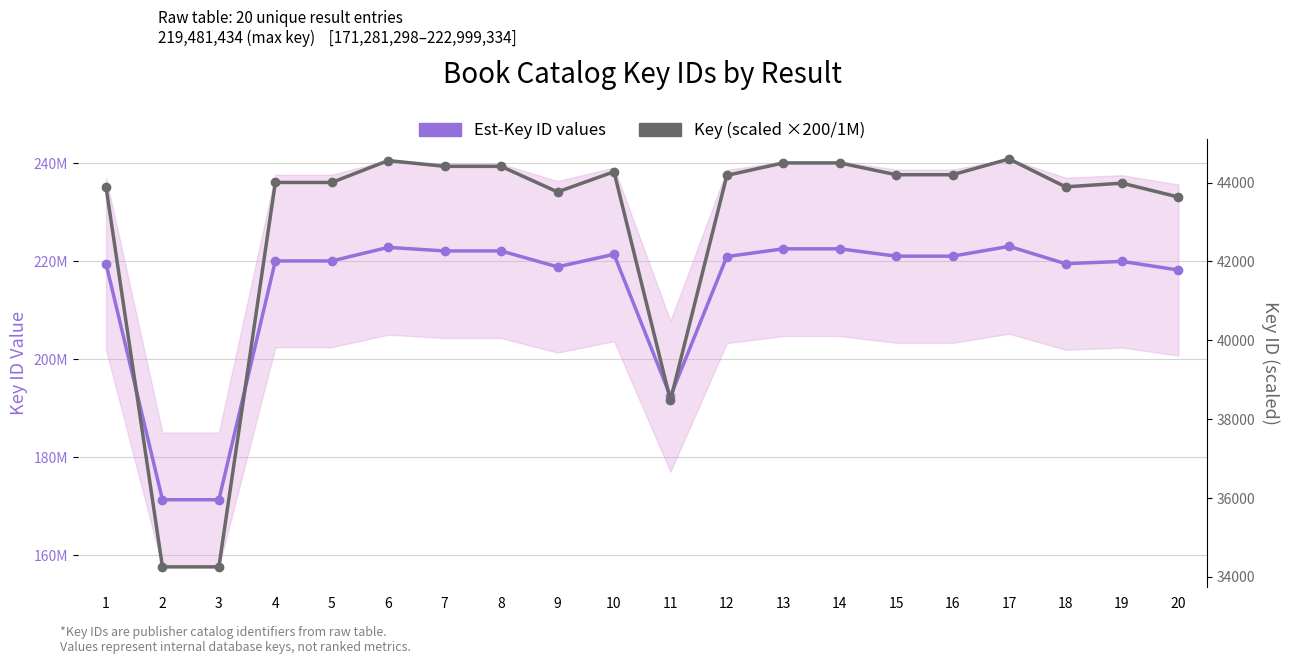

How many interior local peaks does the Est-Key ID values series have?

6